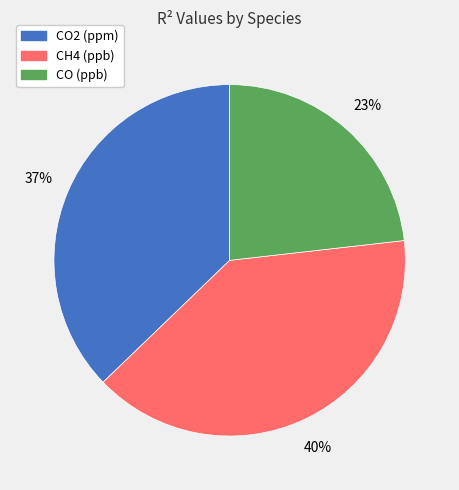

Which slice is the smallest?

CO (ppb)